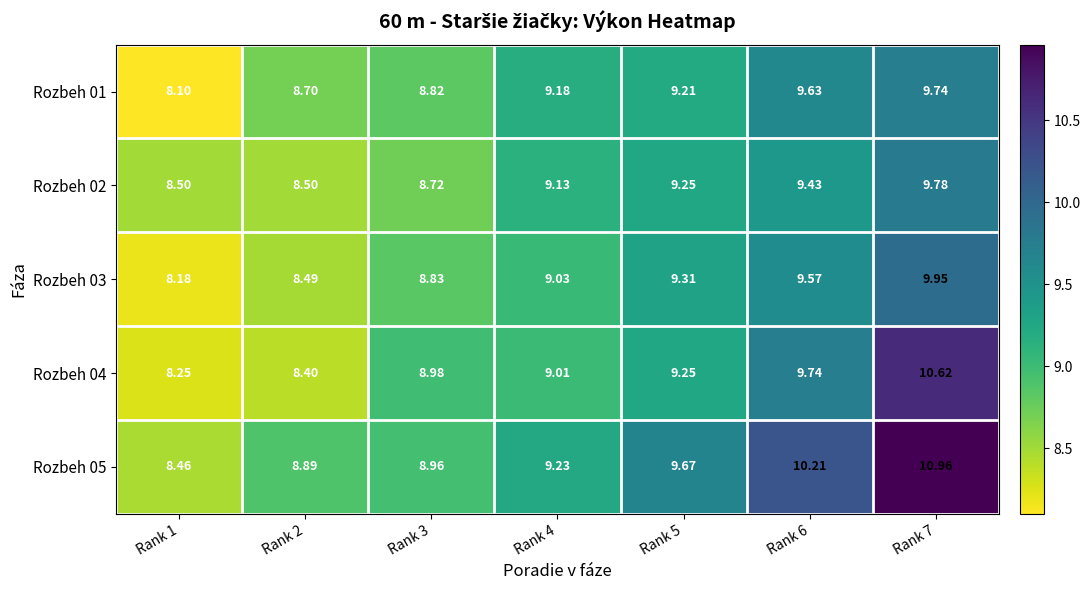

Is the value of Rozbeh 02 at Rank 7 greater than the value of Rozbeh 03 at Rank 6?

Yes